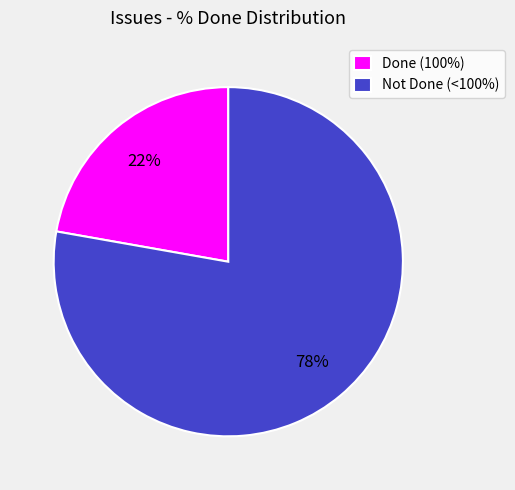

Is it true that Done (100%) is 11% of the pie?

False